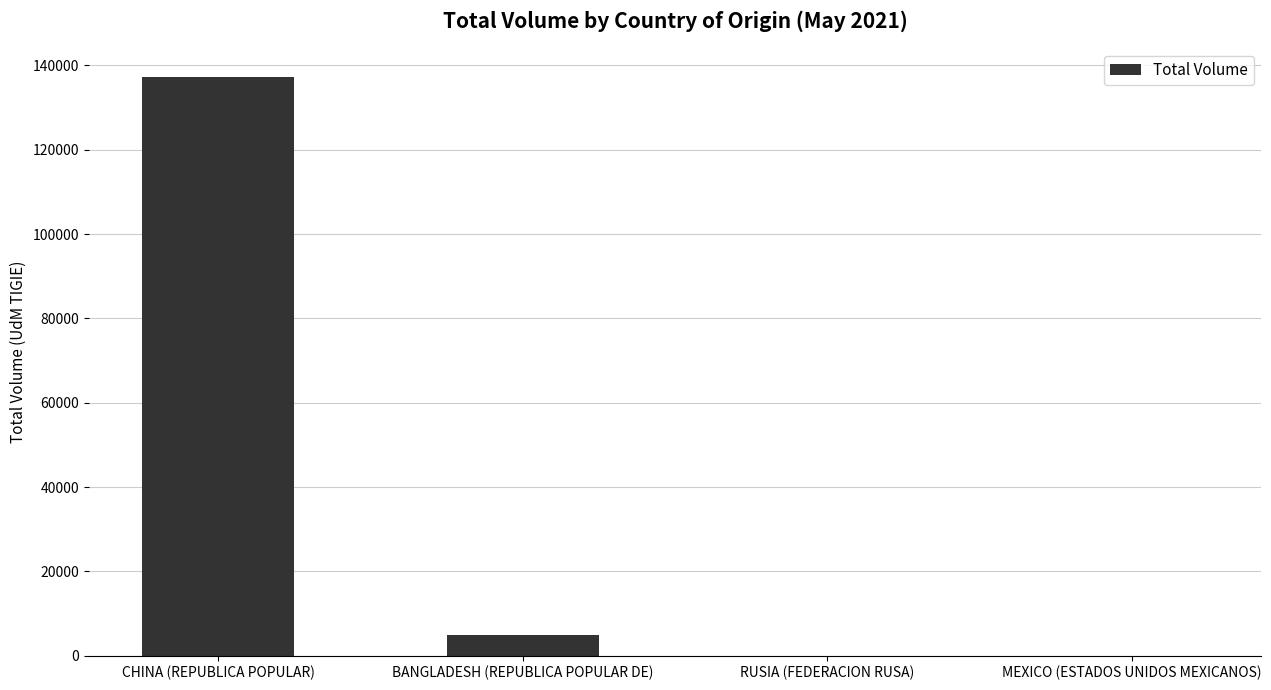

What is the average value?

35539